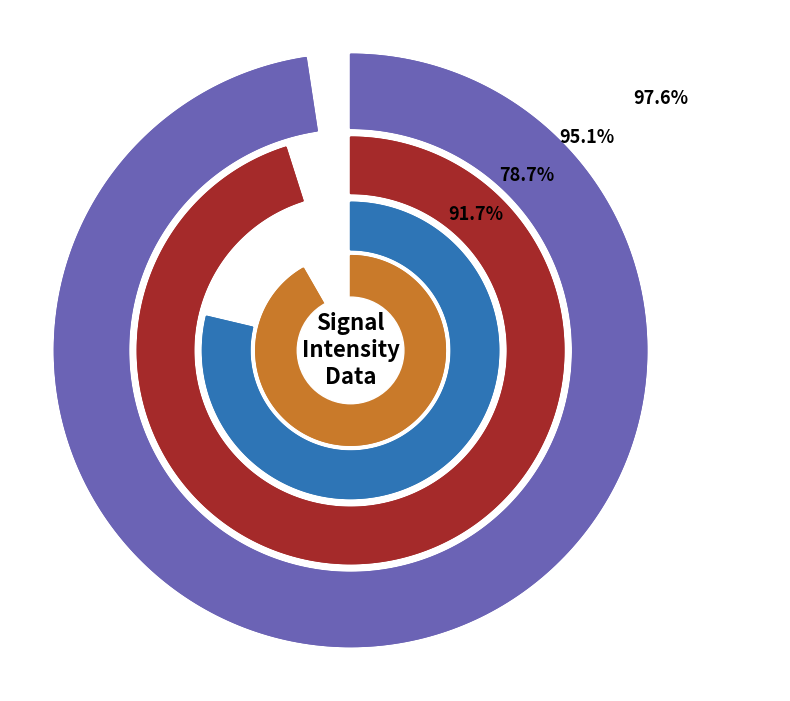

Combined, what portion of the pie is Hour 14 - Minute 3 and Hour 14 - Minute 1?

50.3%